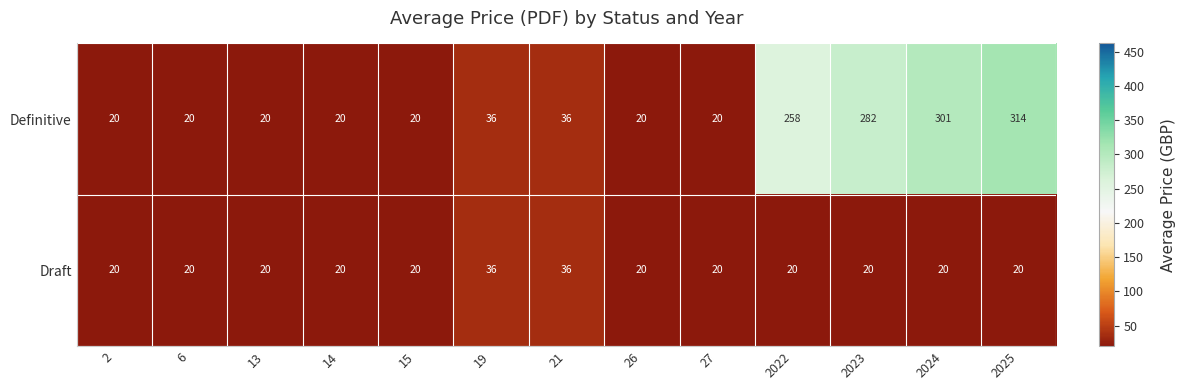

What is the greatest value displayed?

314